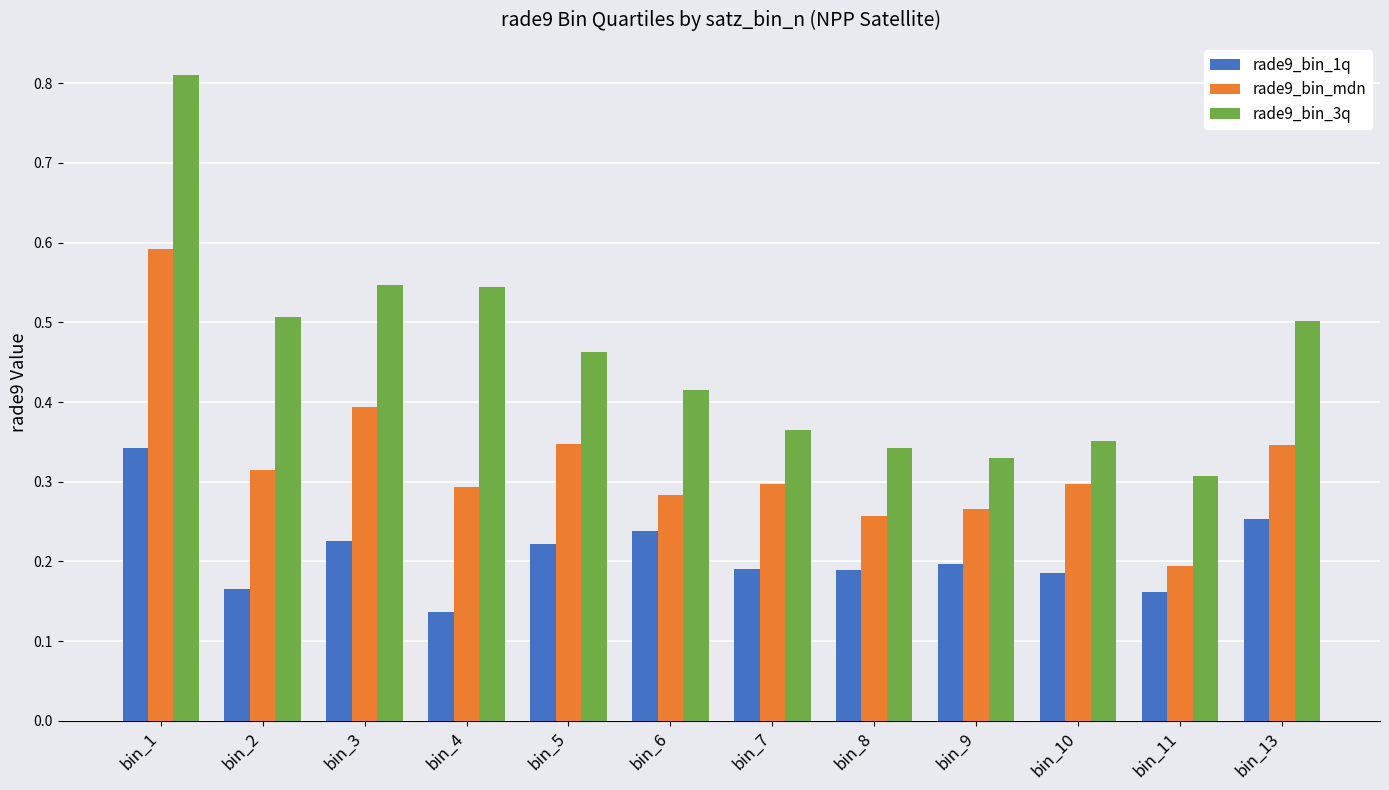

How many distinct data groups are displayed?

3